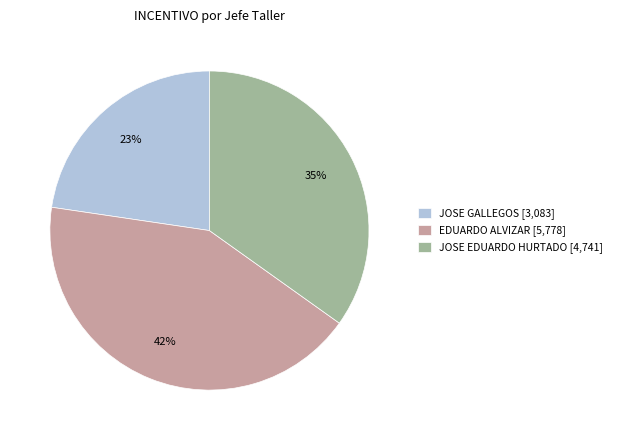

Count the number of slices in the pie.

3